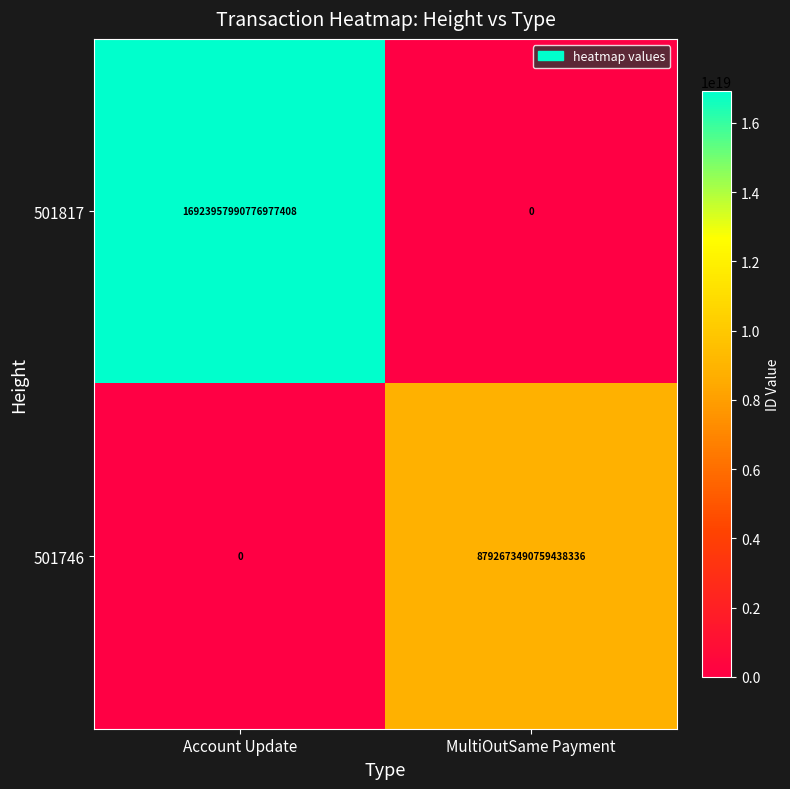

Which series has the largest total across all categories?

501817